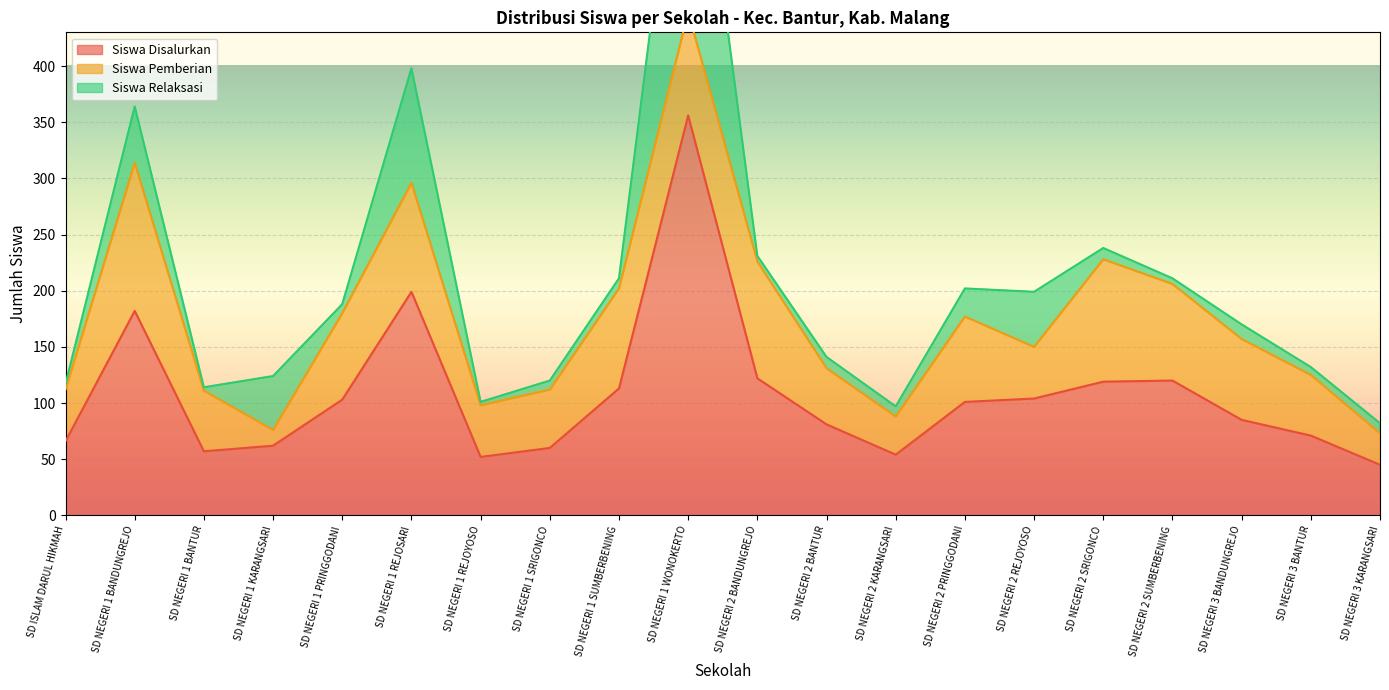

What is the highest value of the Siswa Disalurkan series?

356